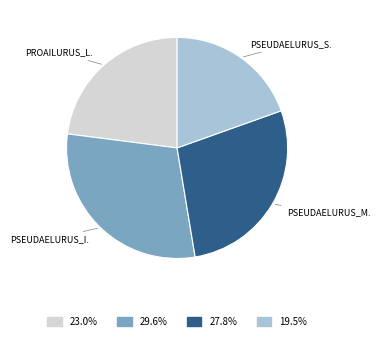

Does any single category account for the majority?

No